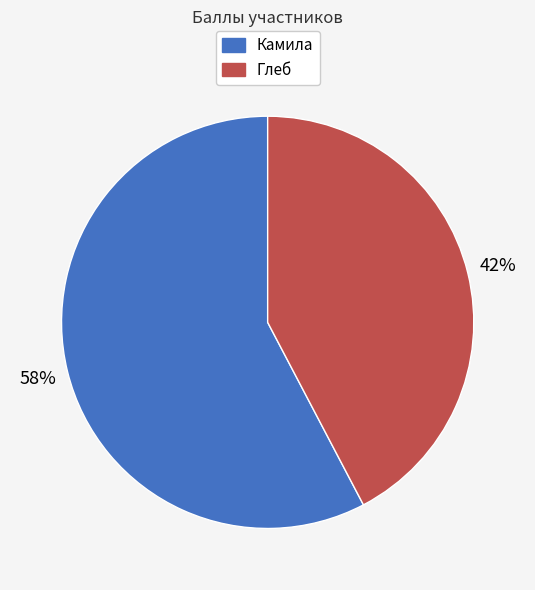

To the nearest percent, what is the combined percentage of Глеб and Камила?

100%